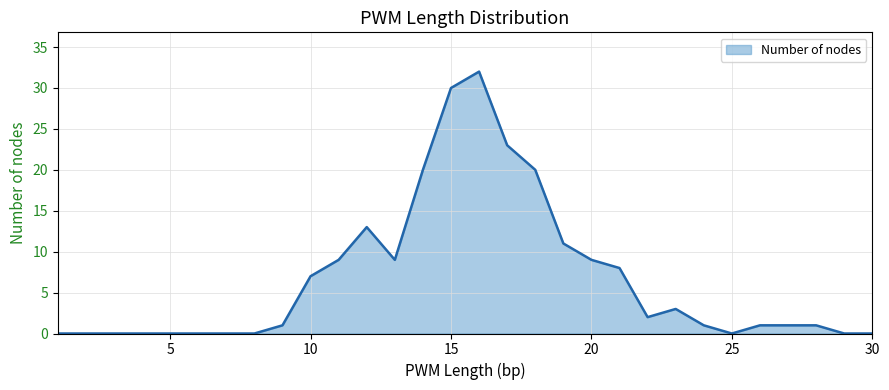

How many lines are shown in the chart?

1